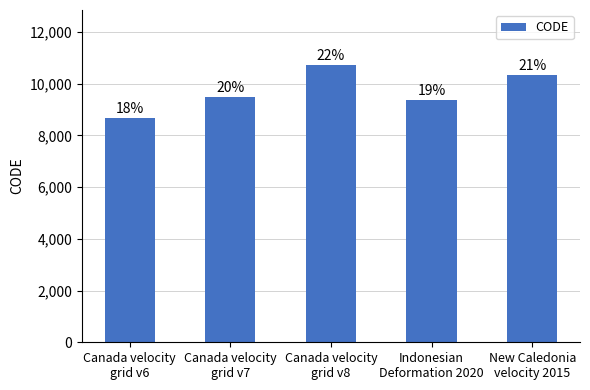

The chart shows a value of 10323 at New Caledonia
velocity 2015. True or false?

True